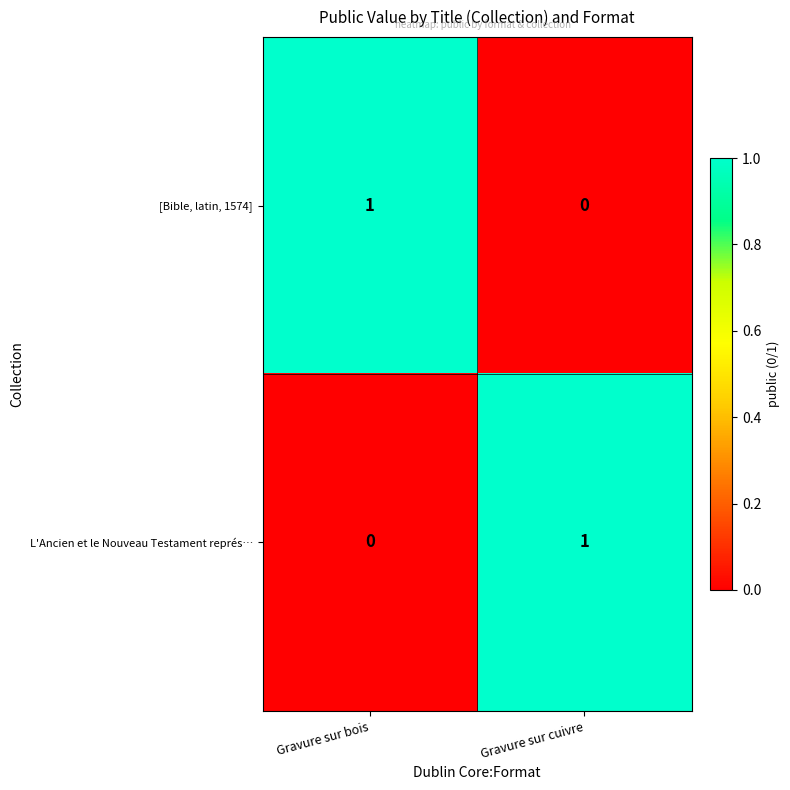

The [Bible, latin, 1574] series shows 1 at Gravure sur bois. True or false?

True